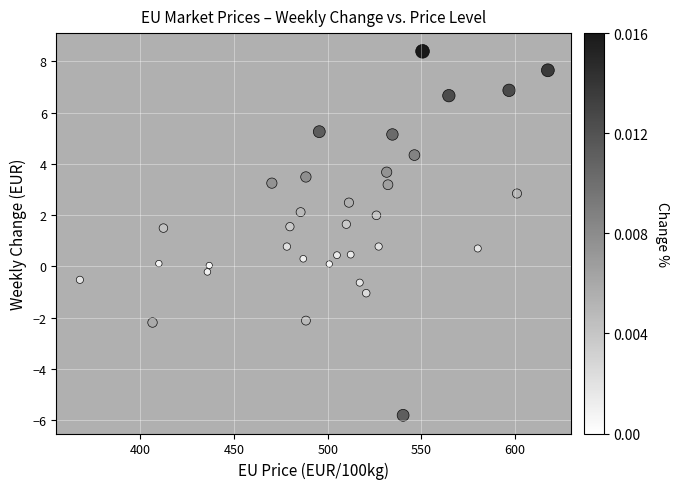

What is the range of X values (max minus min)?

249.7